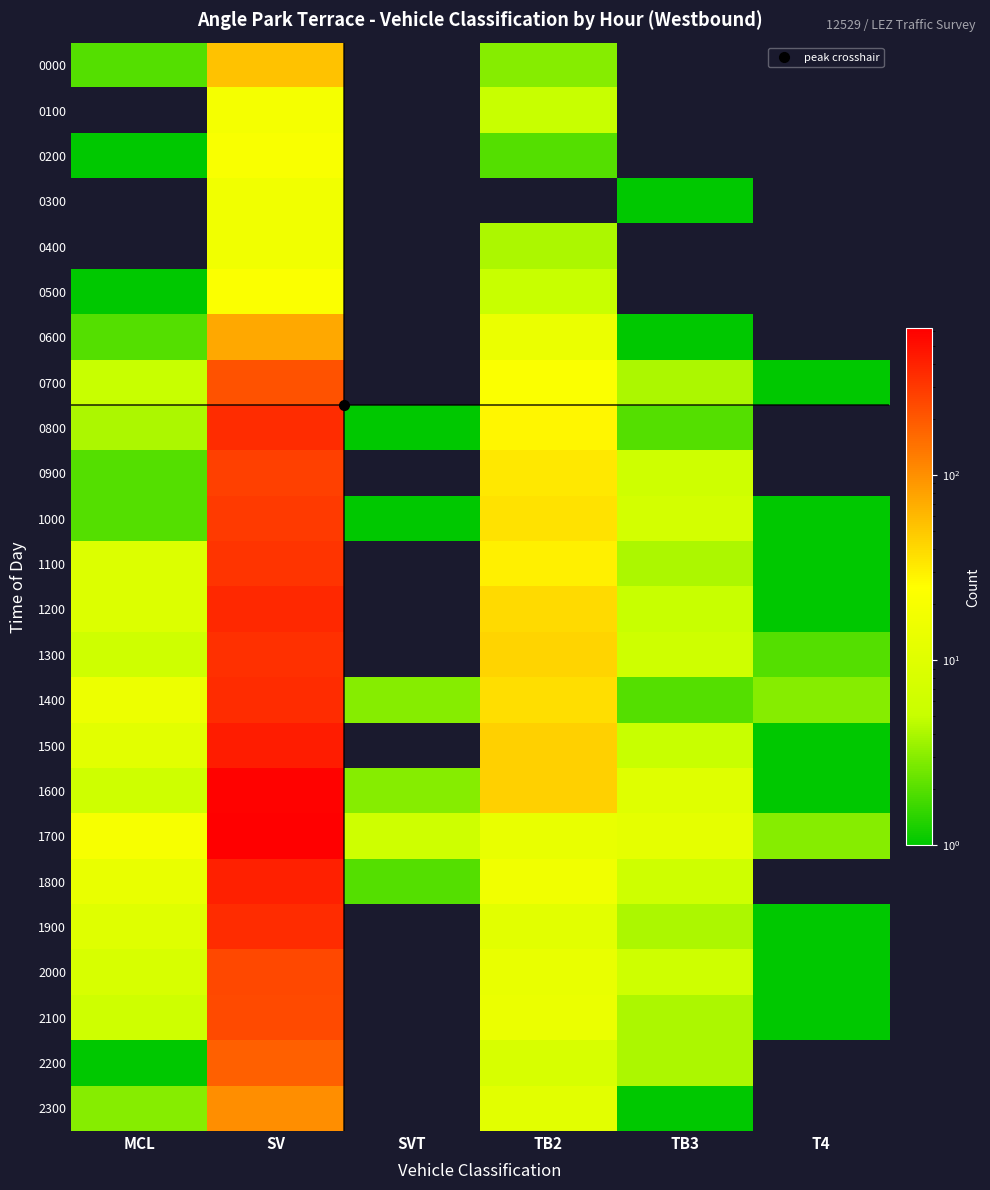

Rank the series by their maximum value, from highest to lowest.

1700, 1600, 1500, 1800, 1200, 1400, 1900, 0800, 1300, 1100, 1000, 0900, 2000, 2100, 0700, 2200, 2300, 0600, 0000, 0500, 0200, 0100, 0300, 0400